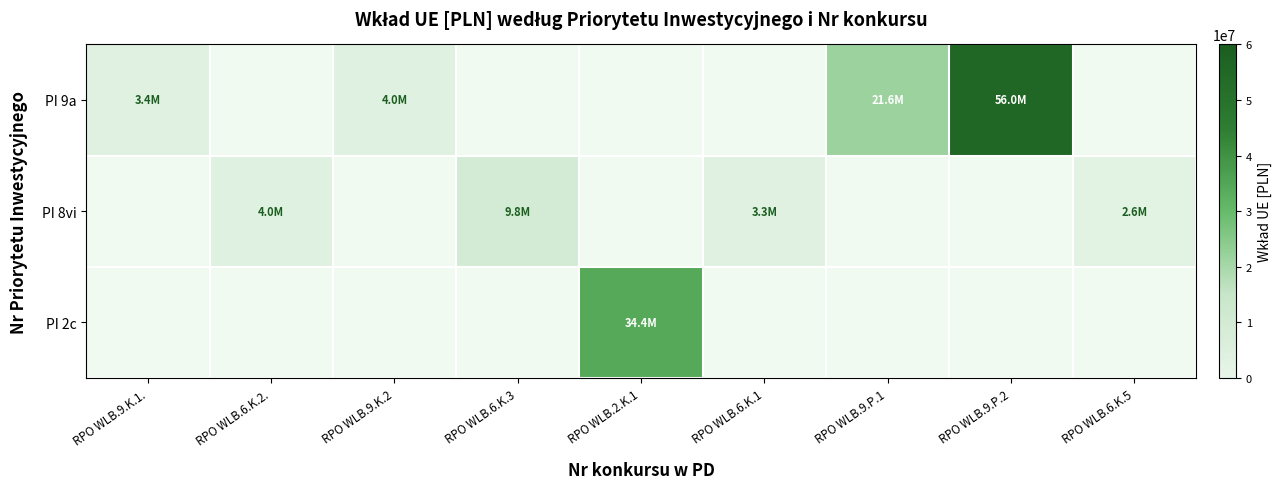

At how many categories does at least one series exceed 16954881?

3